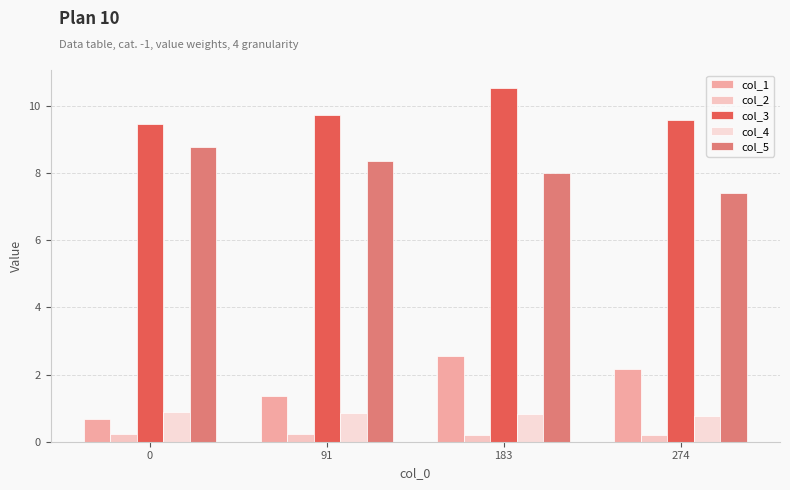

List the series in order of their peak value, highest first.

col_3, col_5, col_1, col_4, col_2